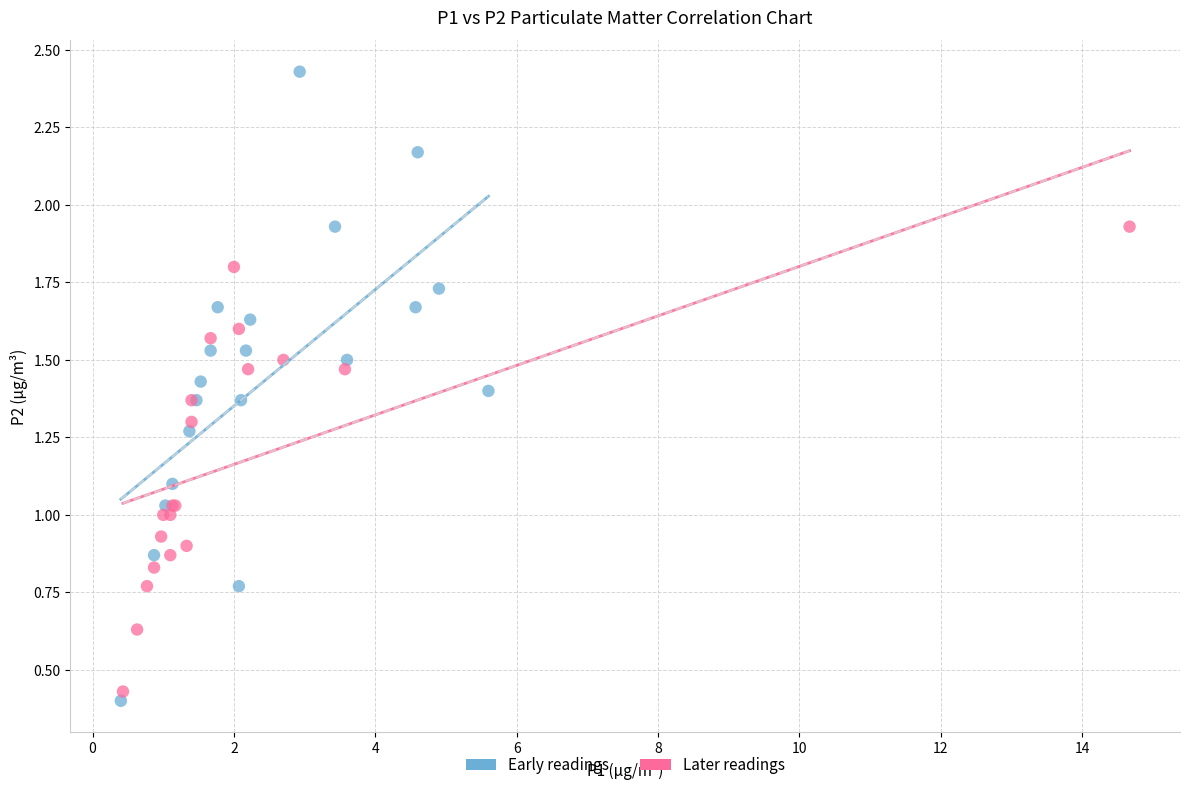

Which series contains the highest Y value?

Early readings